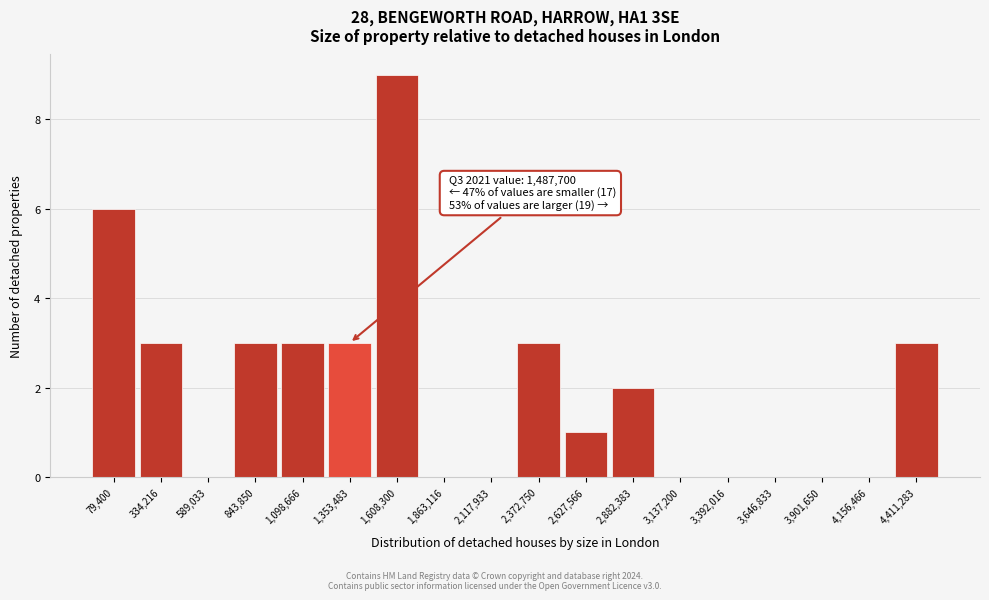

Reading left to right, what are all the values shown in this chart?

79,400=6	334,216=3	589,033=0	843,850=3	1,098,666=3	1,353,483=3	1,608,300=9	1,863,116=0	2,117,933=0	2,372,750=3	2,627,566=1	2,882,383=2	3,137,200=0	3,392,016=0	3,646,833=0	3,901,650=0	4,156,466=0	4,411,283=3